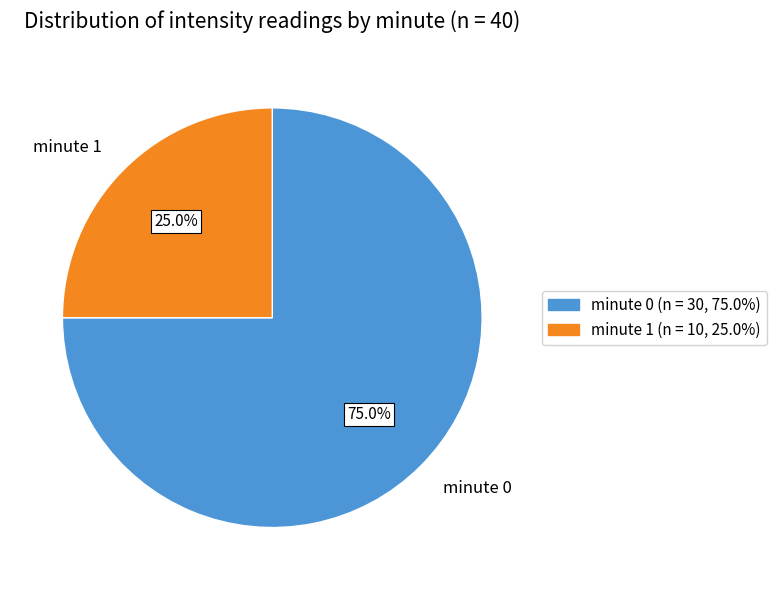

The minute 0 slice represents 87% of the pie. True or false?

False